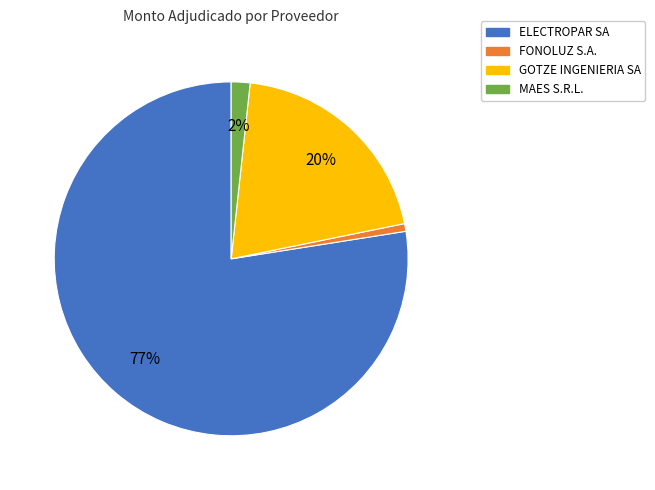

Rank the categories by value from lowest to highest.

FONOLUZ S.A., MAES S.R.L., GOTZE INGENIERIA SA, ELECTROPAR SA